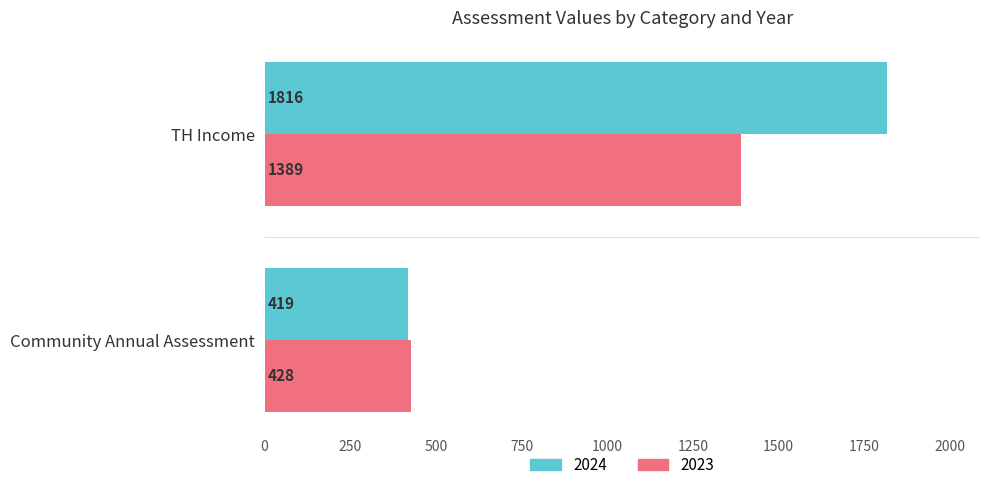

List the labels in order of 2024 value, largest first.

TH Income, Community Annual Assessment